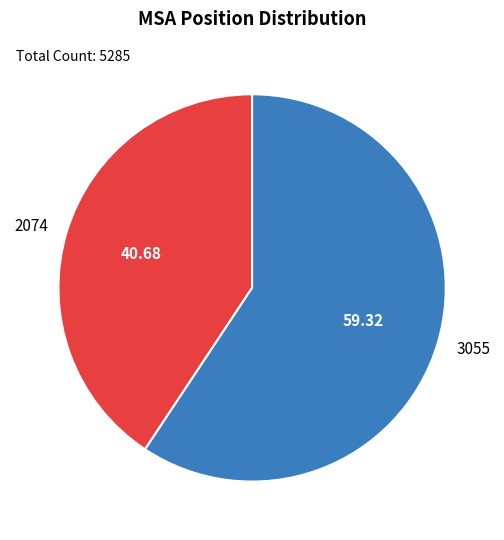

Combined, do 2074 and 3055 account for over 50%?

Yes